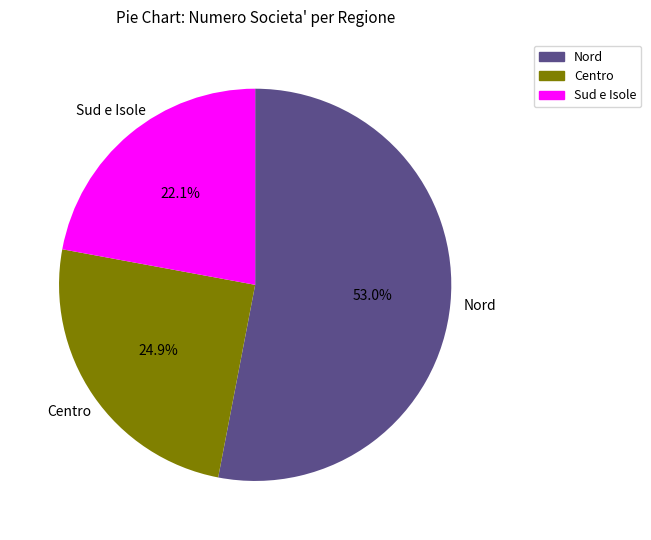

Is there a majority slice in this chart?

Yes